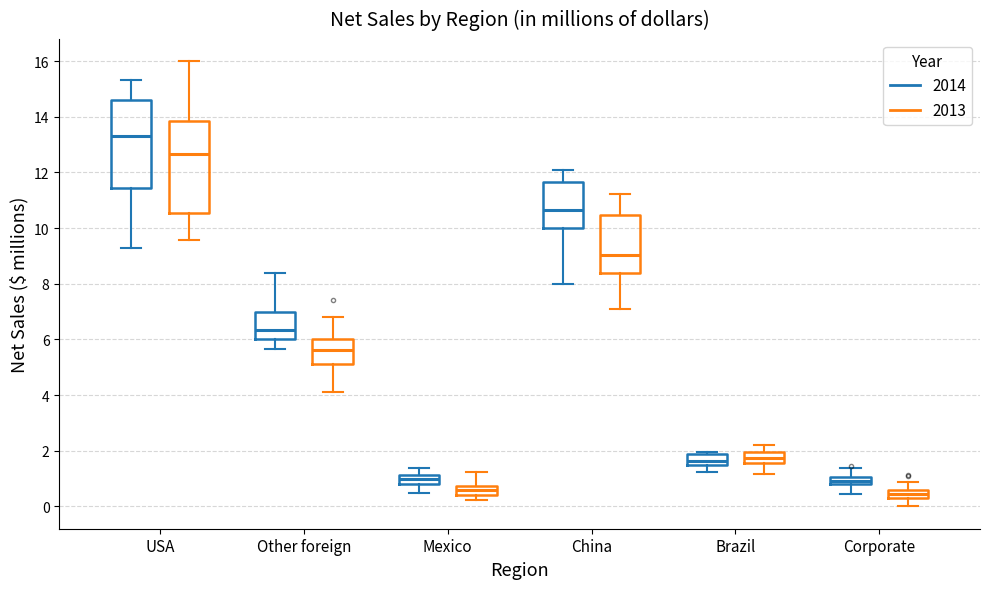

Where is the lower edge of the box for Brazil (2014) on the y-axis? The values are not printed on the chart, so give them approximately, as read against the axis.

1.4